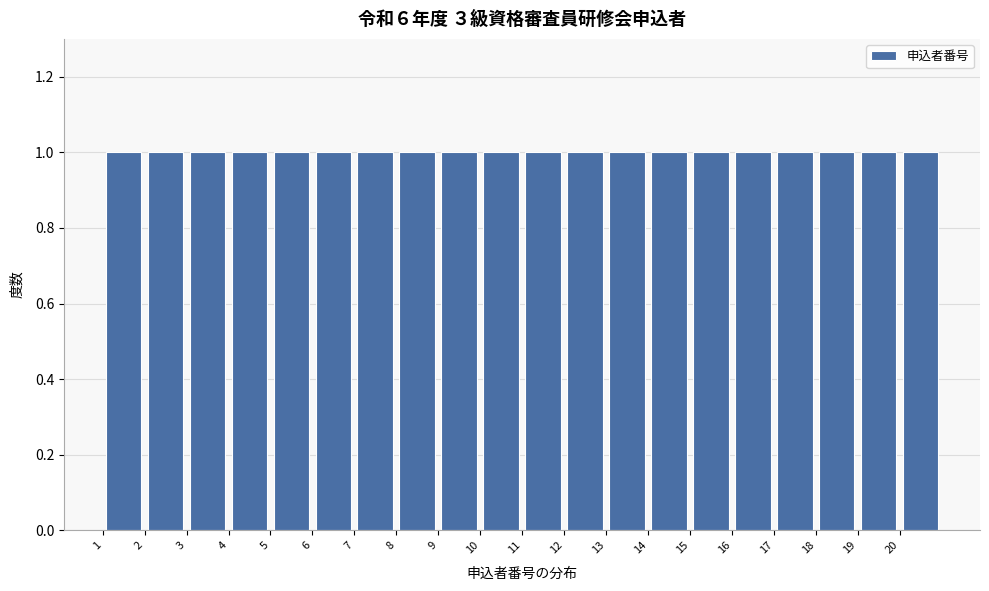

What is the height of the bar covering 20 to 21 on the x-axis? The values are not printed on the chart, so give them approximately, as read against the axis.

1